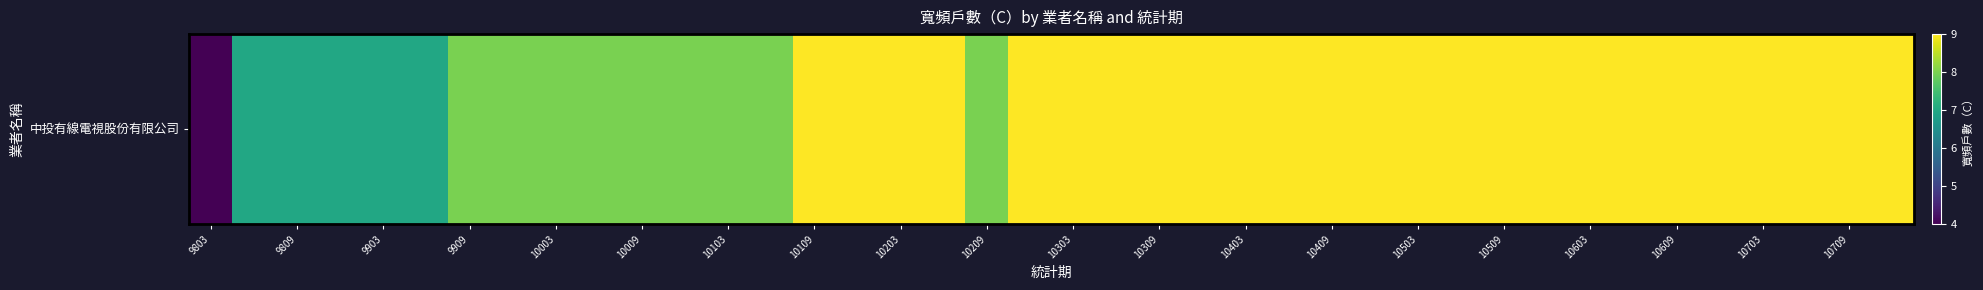

How many series are shown in this chart?

1